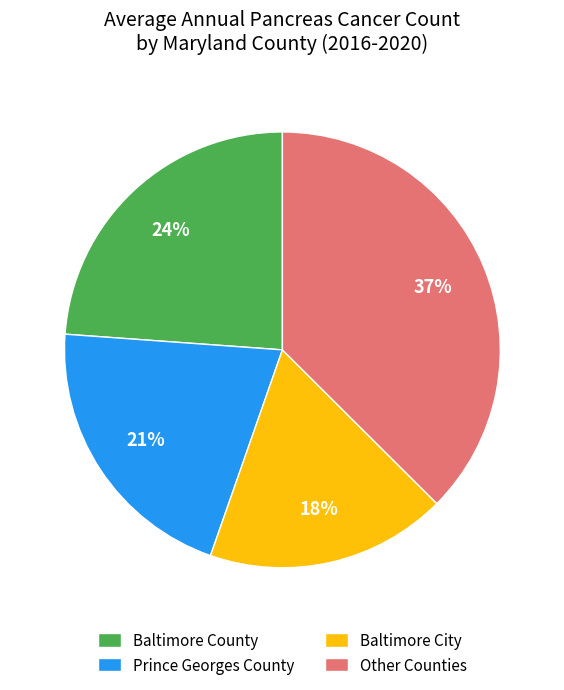

Combined, do Baltimore County and Other Counties account for over 50%?

Yes